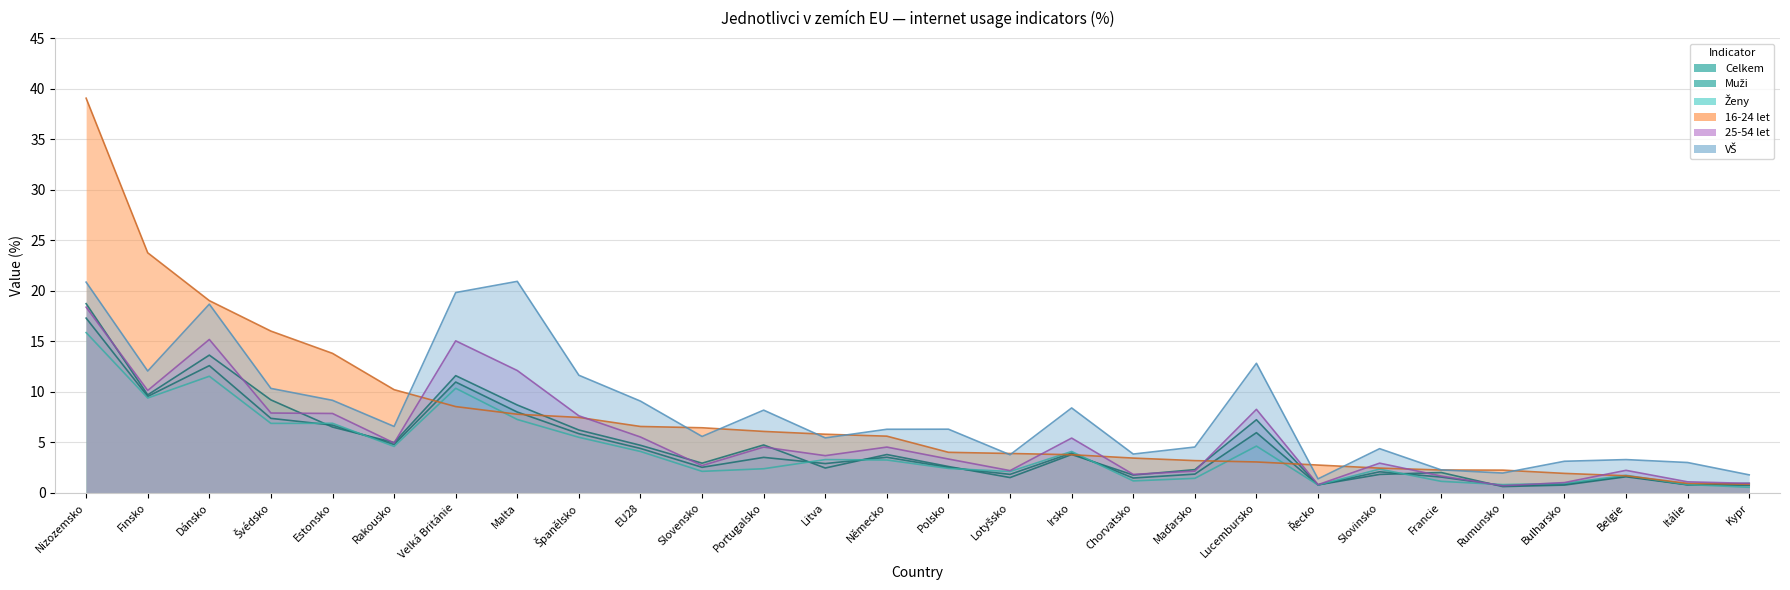

Rank the series by their maximum value, from lowest to highest.

Ženy, Celkem, 25-54 let, Muži, VŠ, 16-24 let